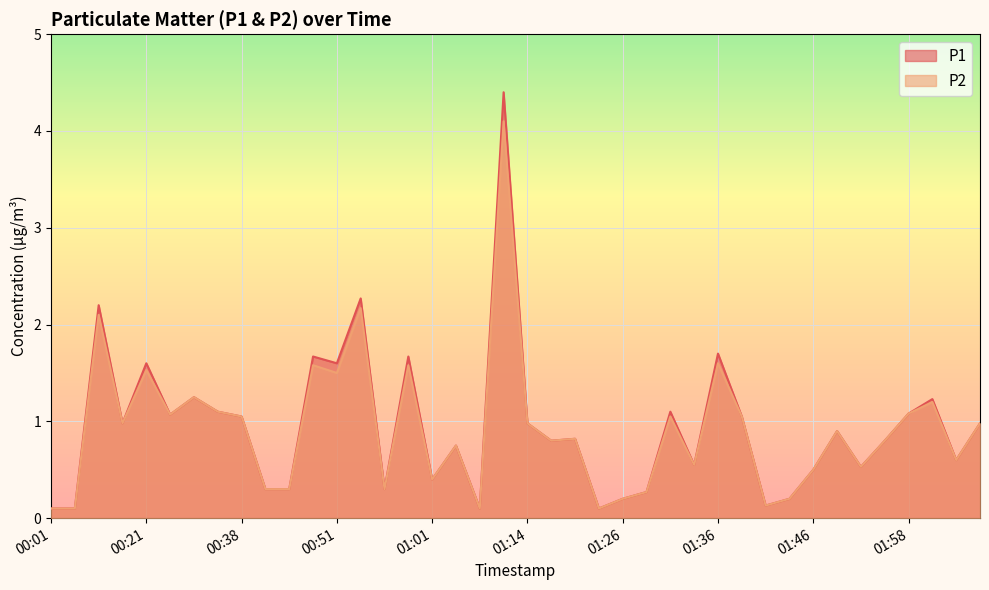

True or false: P2 and P1 cross at least once.

False